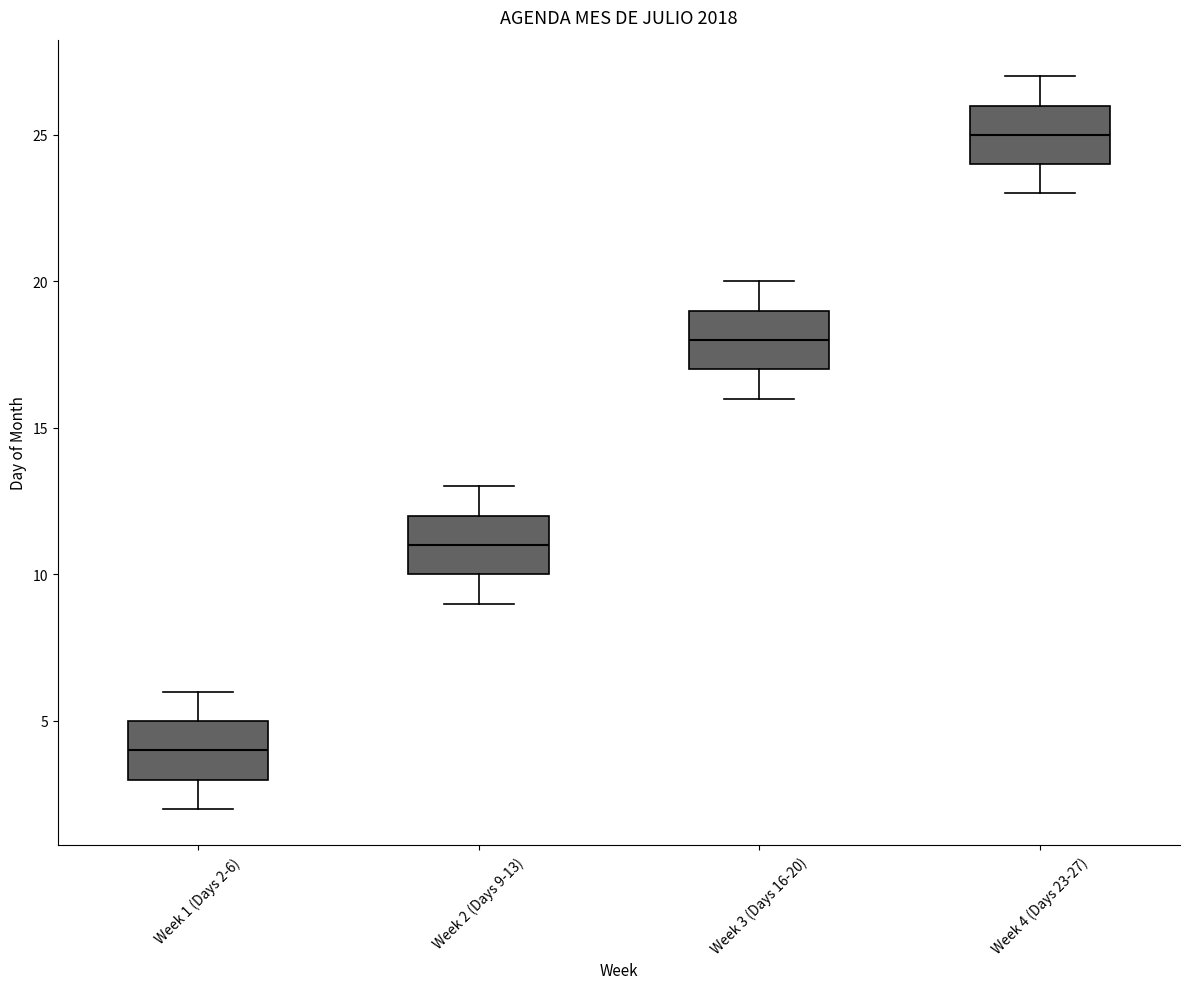

Reading left to right, transcribe this box plot: for each box, give where its median line is, the range the box spans, and where its two whiskers end, as read against the y-axis. The values are not printed on the chart, so give them approximately, as read against the axis.

Week 1 (Days 2-6): median 4, box 3 to 5, whiskers 2 to 6
Week 2 (Days 9-13): median 11, box 10 to 12, whiskers 9 to 13
Week 3 (Days 16-20): median 18, box 17 to 19, whiskers 16 to 20
Week 4 (Days 23-27): median 25, box 24 to 26, whiskers 23 to 27